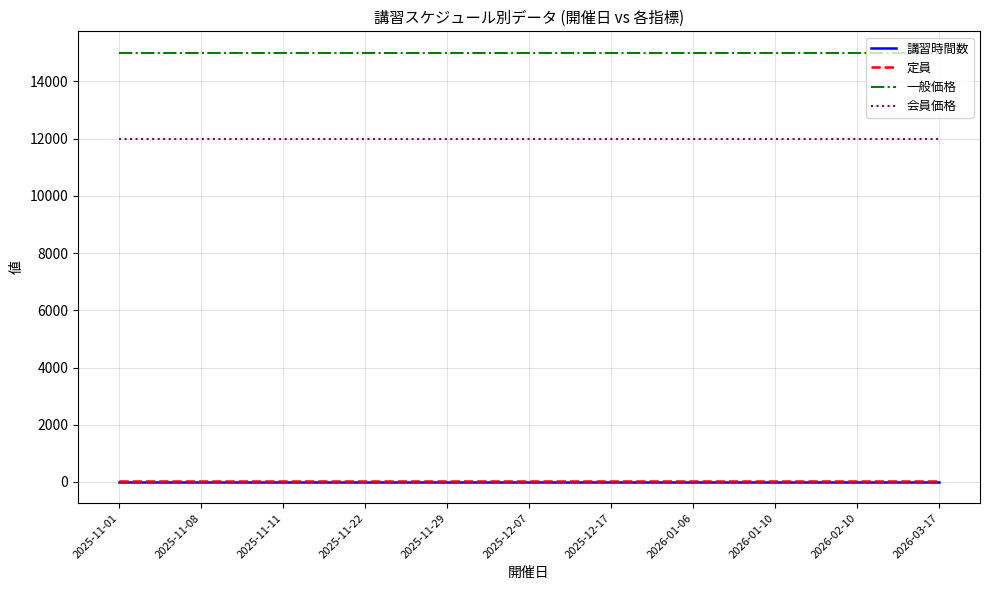

Is it true that 会員価格 equals 12000 at 2025-11-01?

True